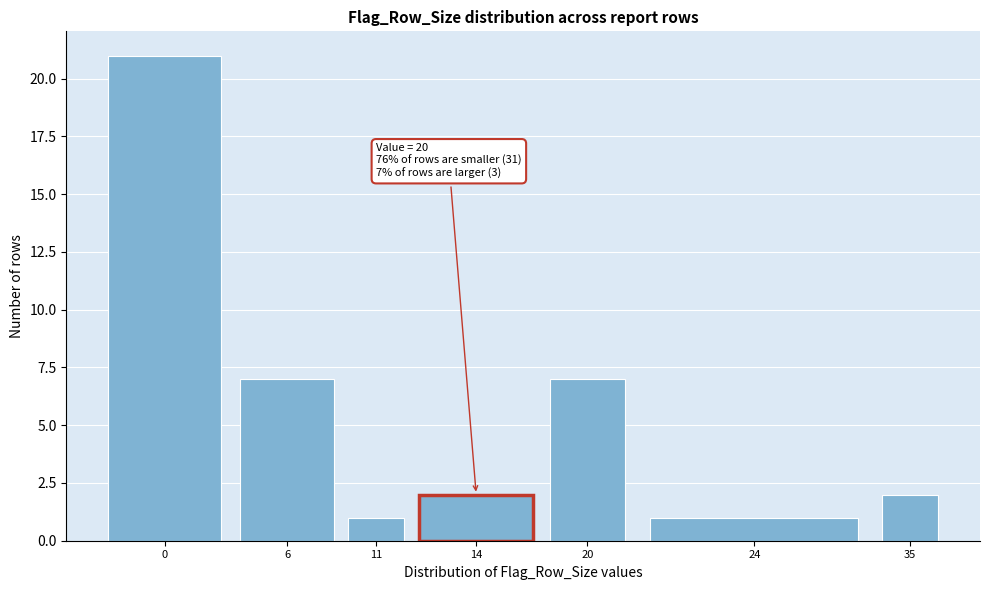

Reading right to left, transcribe all the data shown in this chart.

2	1	7	2	1	7	21